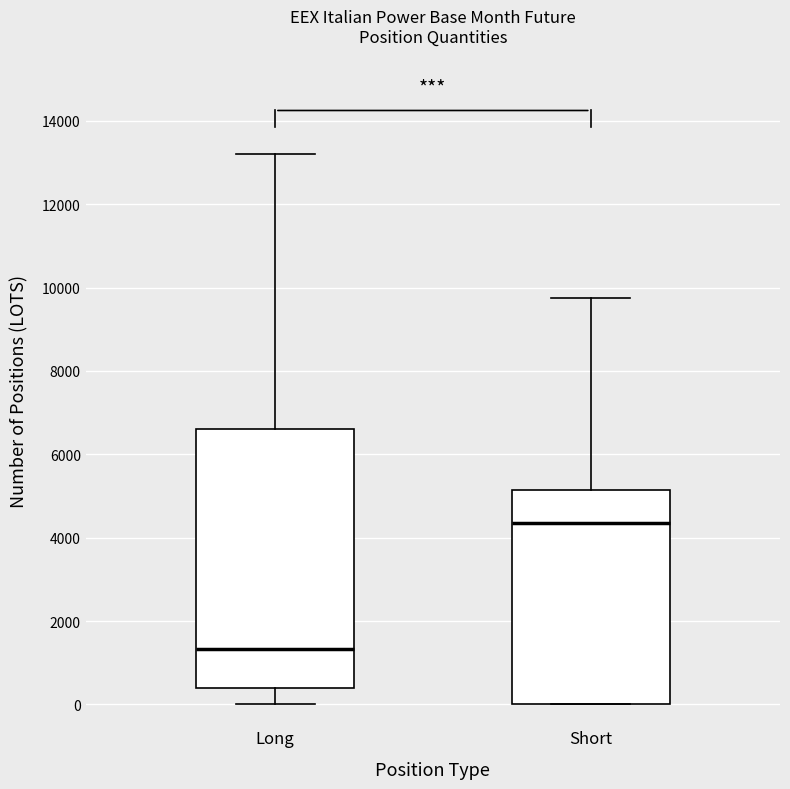

Reading left to right, read every box against the y-axis: the position of its median line, the range the box covers, and the ends of its whiskers. The values are not printed on the chart, so give them approximately, as read against the axis.

Long: median 1400, box 400 to 6600, whiskers 0 to 13200
Short: median 4400, box 0 to 5200, whiskers 0 to 9800